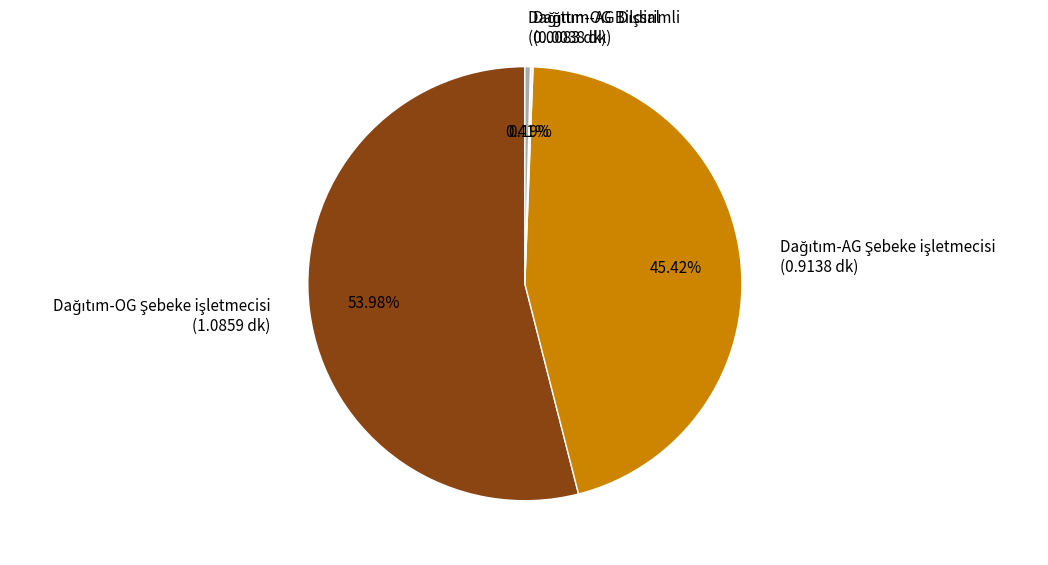

Count the number of slices in the pie.

4